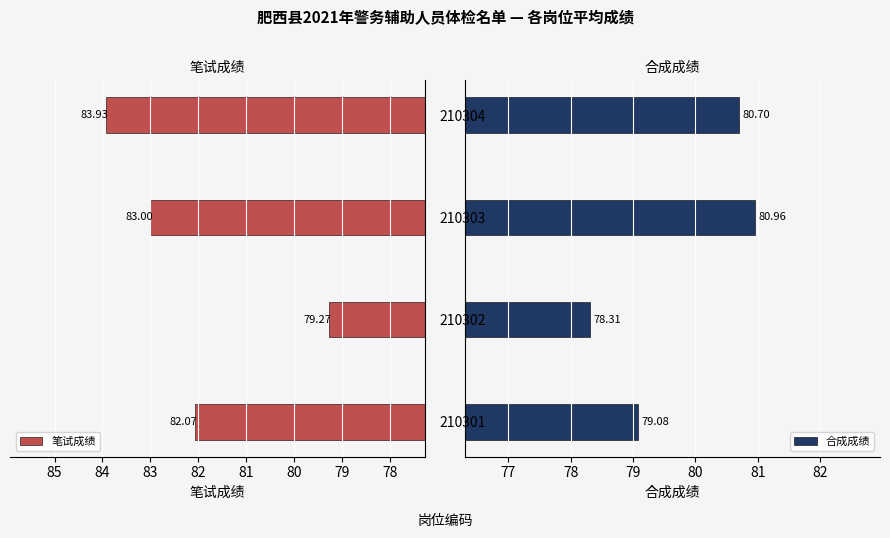

Count the number of categories in the chart.

4